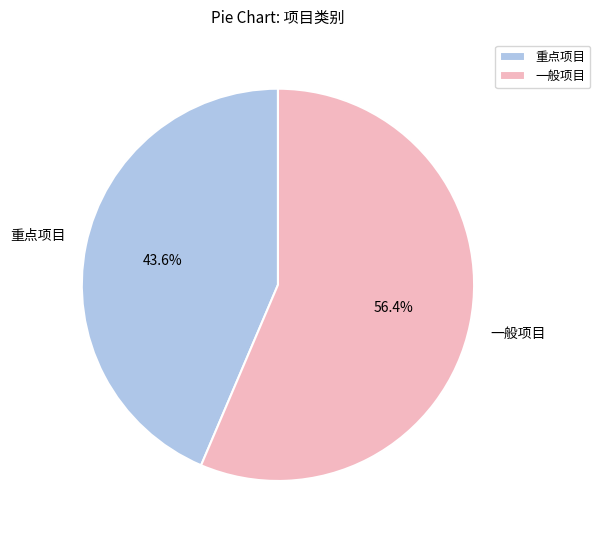

Does 一般项目 represent more than half of the total?

Yes